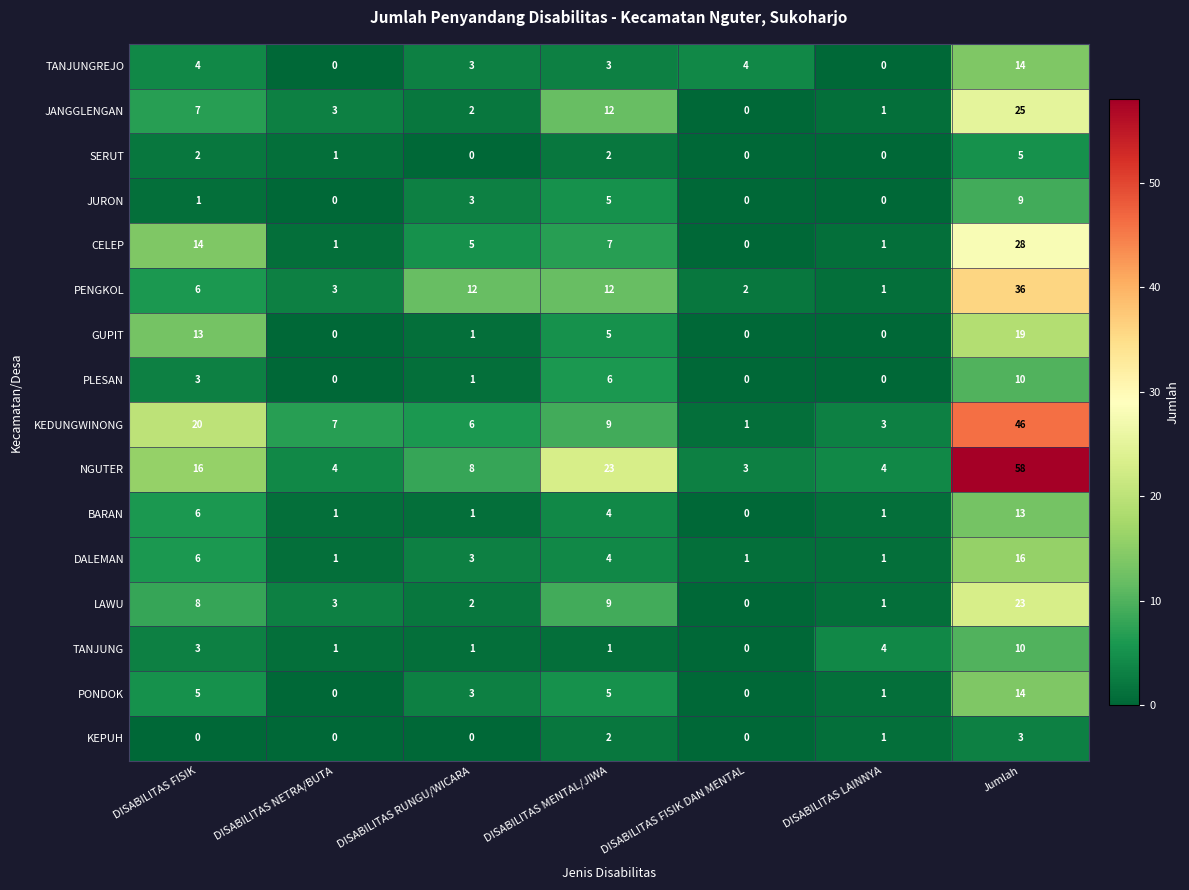

True or false: JURON has a value of -3 at DISABILITAS LAINNYA.

False